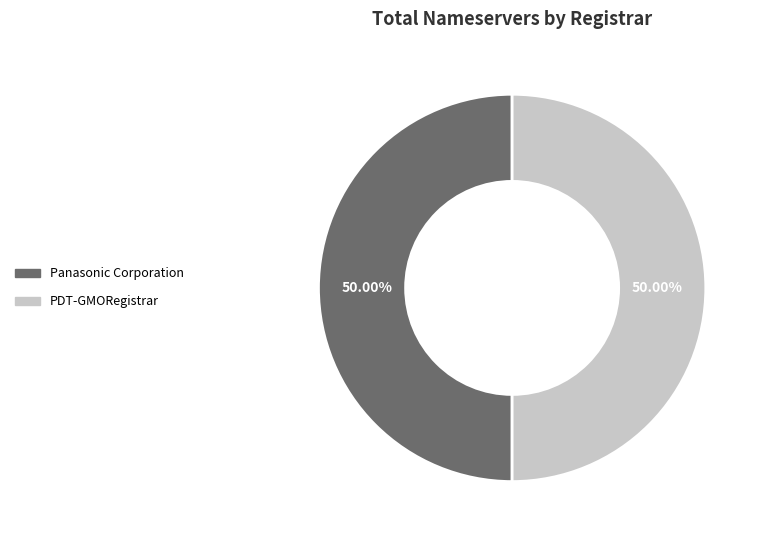

Count the number of slices in the pie.

2